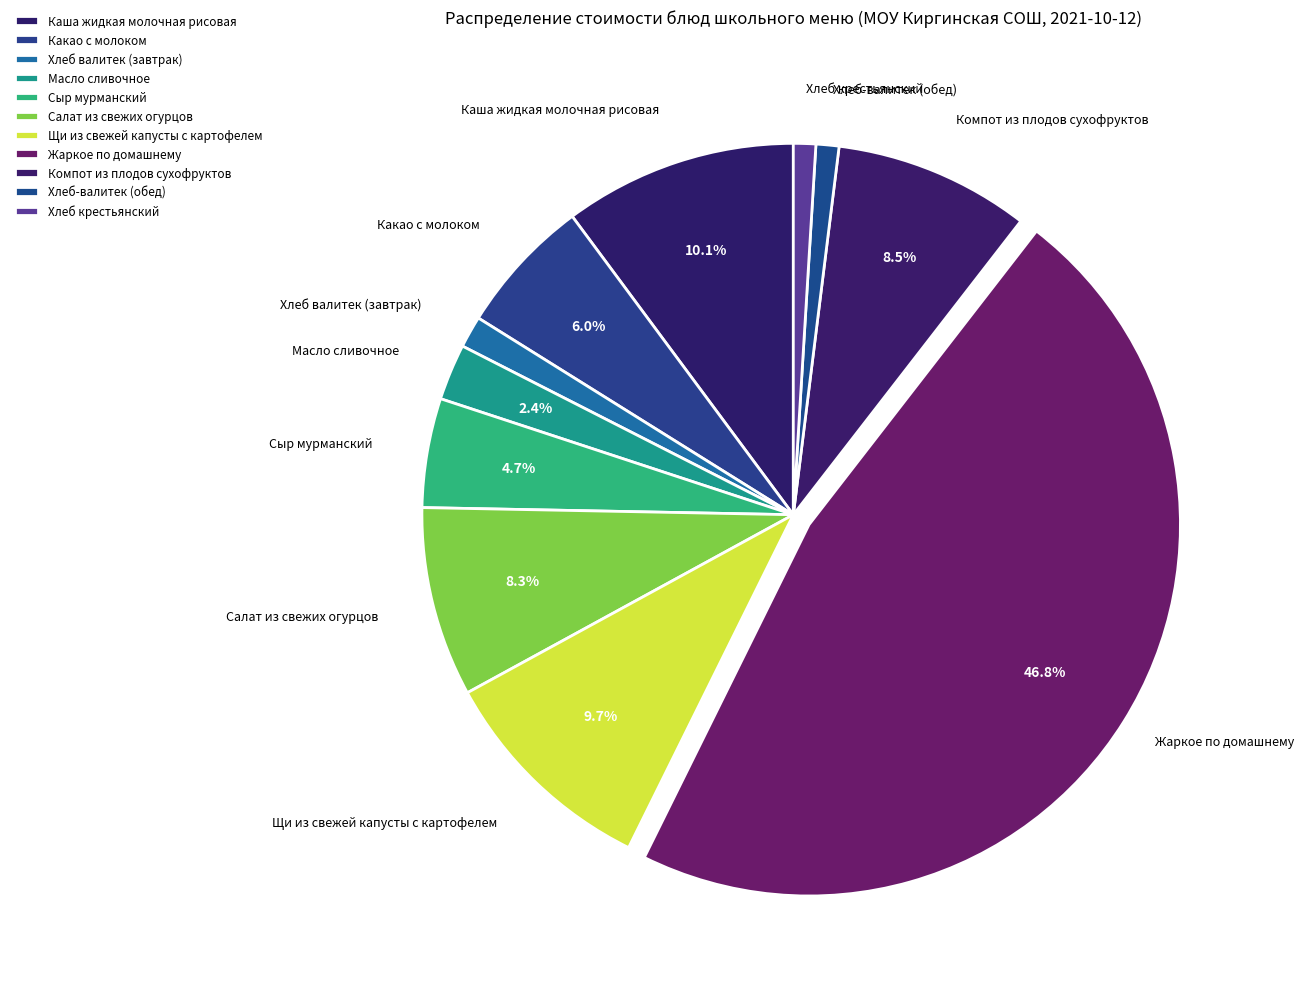

What is the change in value from Хлеб валитек (завтрак) to Жаркое по домашнему?

+65.0